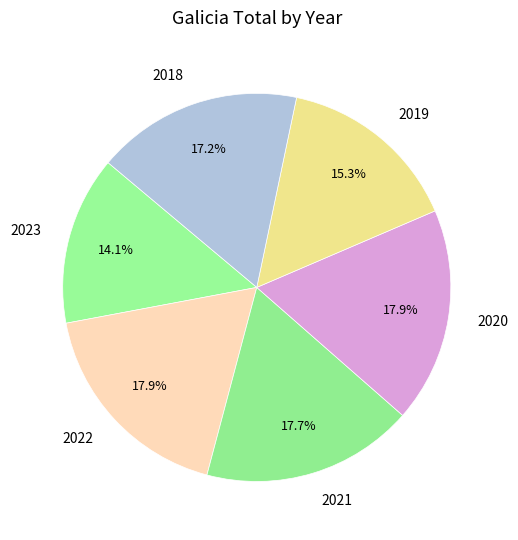

What percentage is NOT represented by 2020?

82.1%